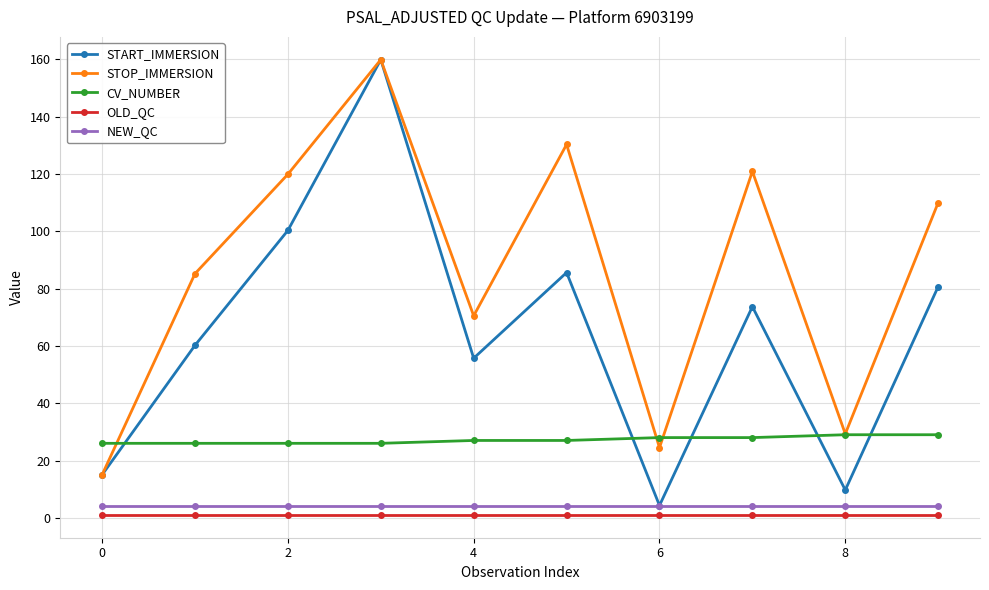

How many interior local valleys does the STOP_IMMERSION series have?

3